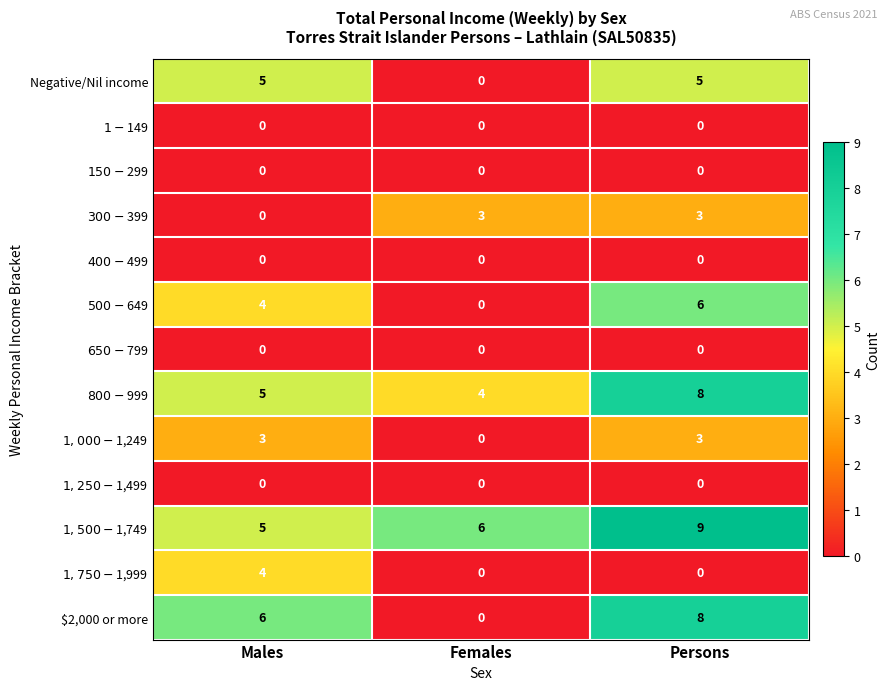

What is the total value across all series at Females?

13